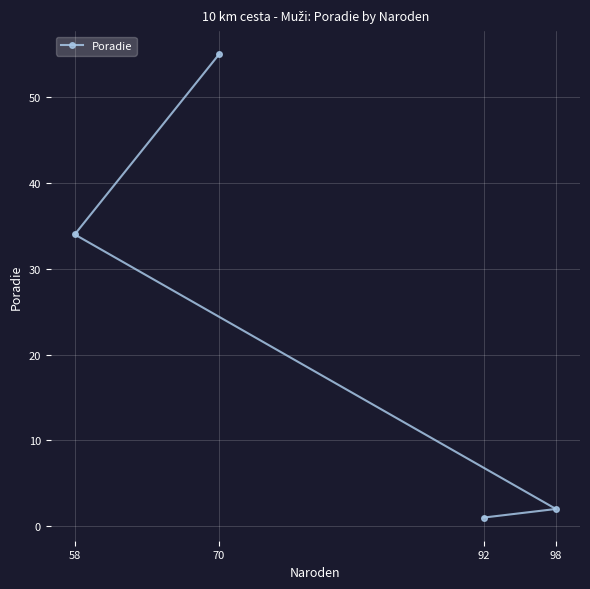

List the labels in order of value, smallest first.

92, 98, 58, 70